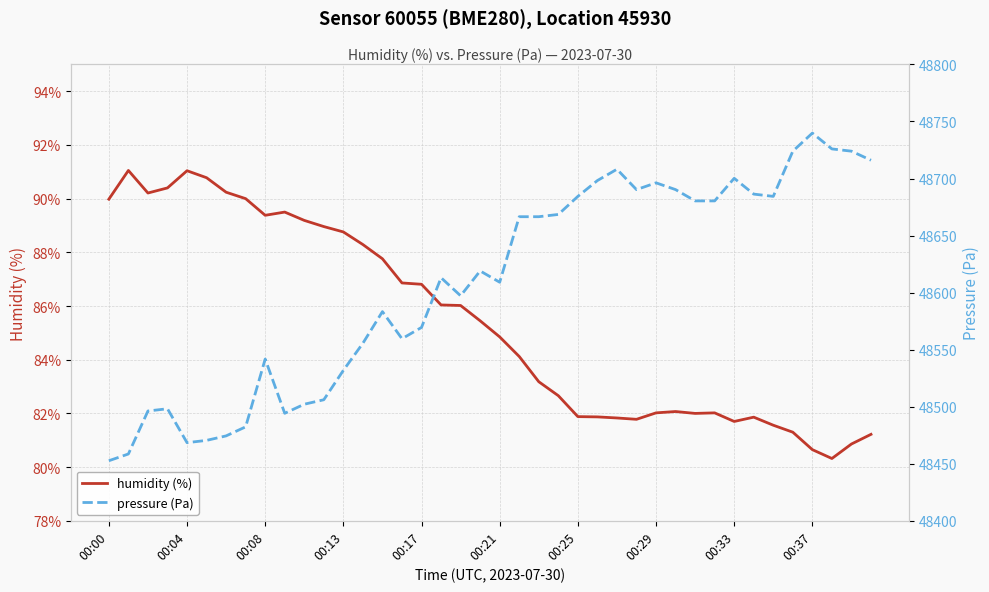

True or false: pressure (Pa) and humidity (%) intersect in this chart.

False